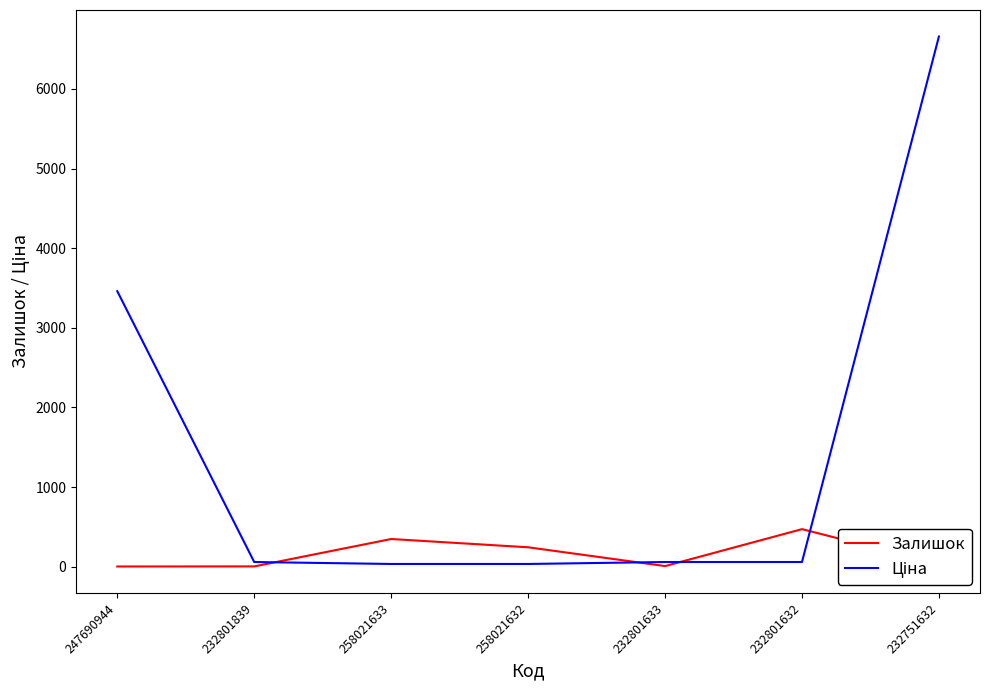

How many distinct data groups are displayed?

2